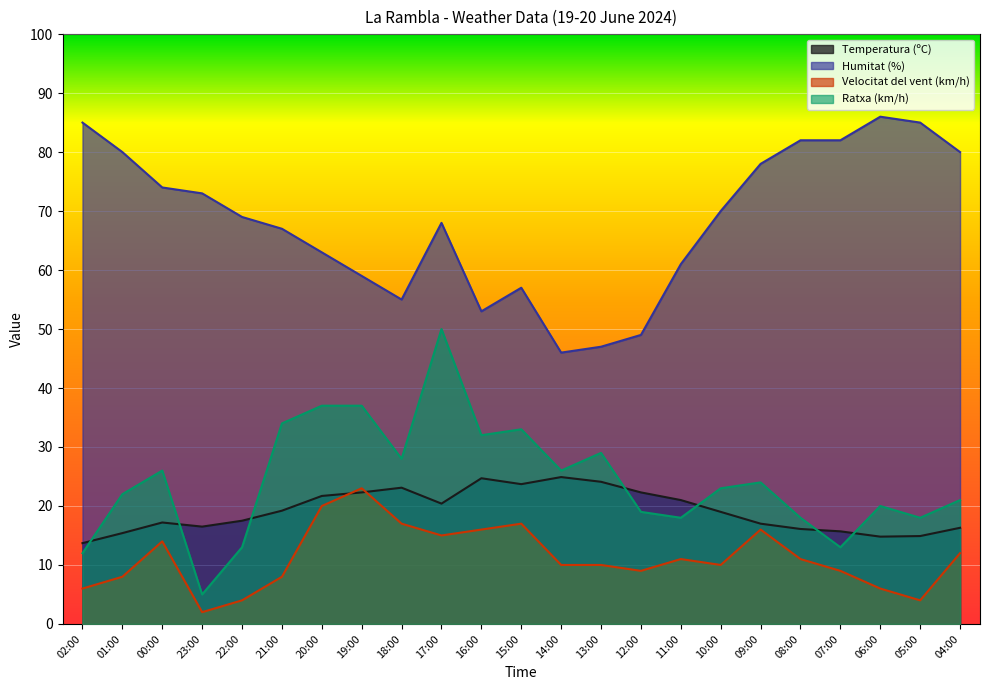

Where is the first local minimum for Temperatura (ºC)?

23:00